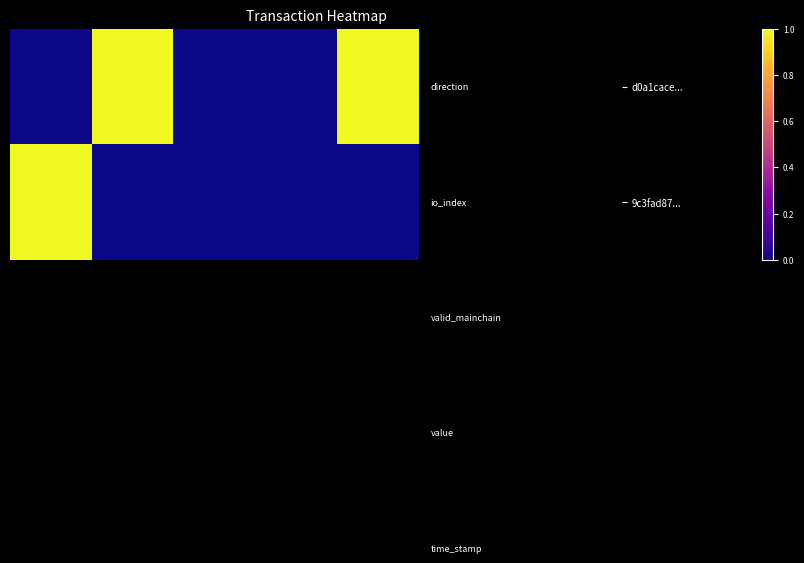

Reading left to right, transcribe all the data shown in this chart.

d0a1cace...: 0	1	0	0	1
9c3fad87...: 1	0	0	0	0